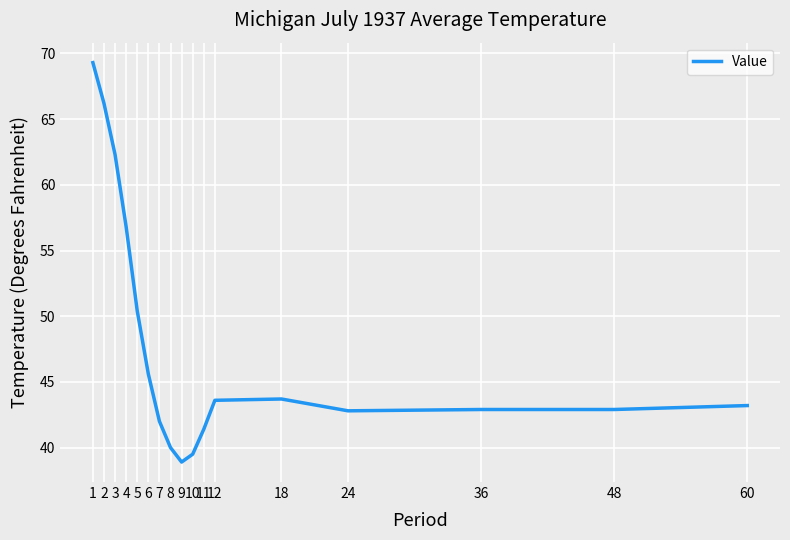

Which category has the lowest value across all series?

9